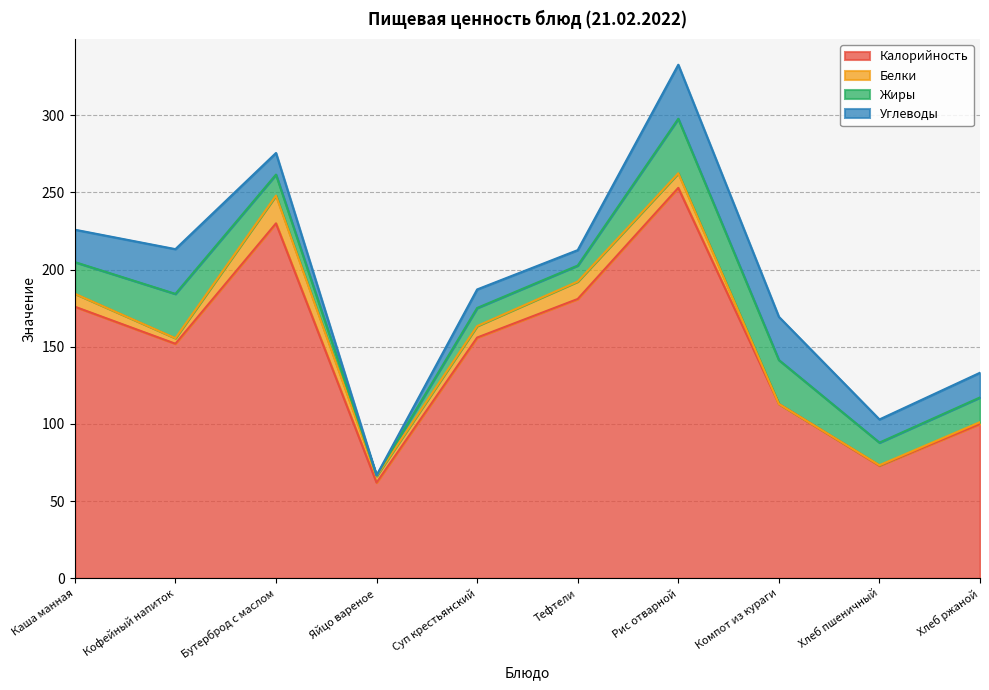

Which series has the largest total across all categories?

Калорийность